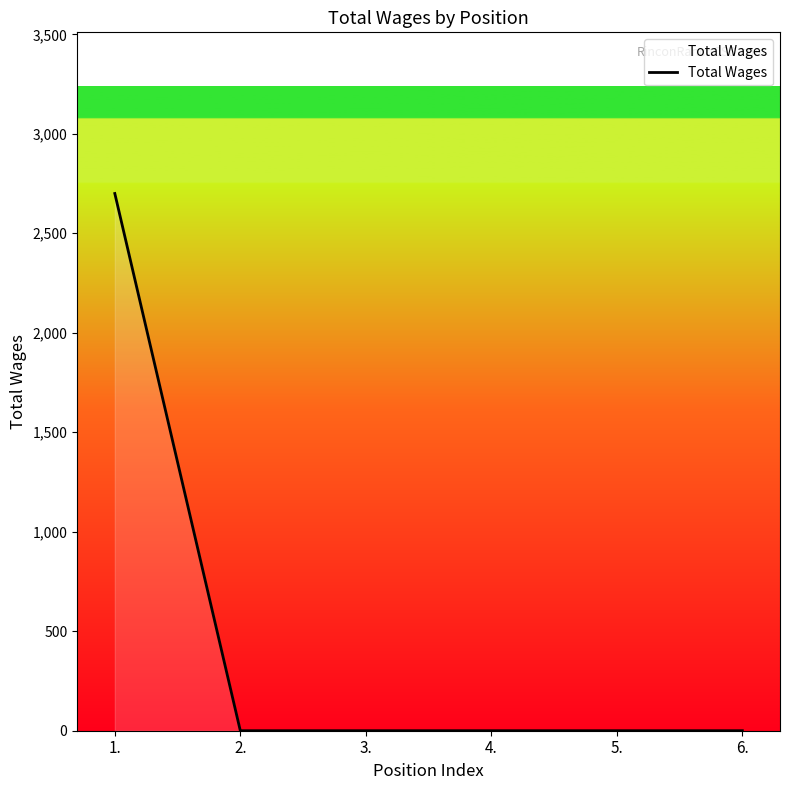

The value at 5. is 0. True or false?

True